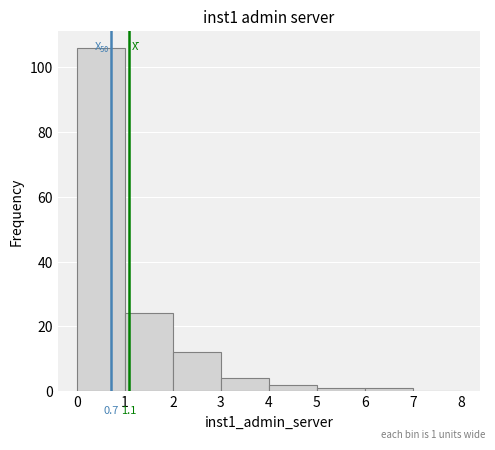

Which range on the x-axis has the tallest bar?

0 to 1